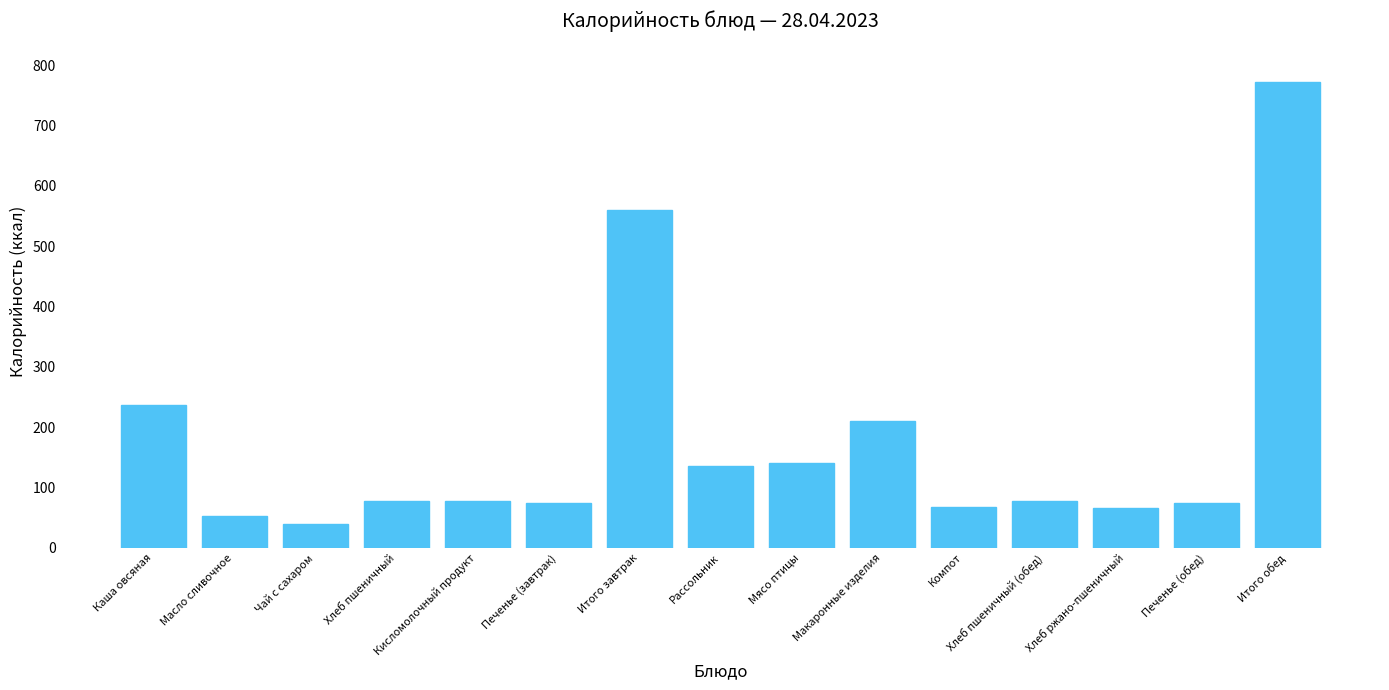

What is the label of the 1st bar from the right?

Итого обед